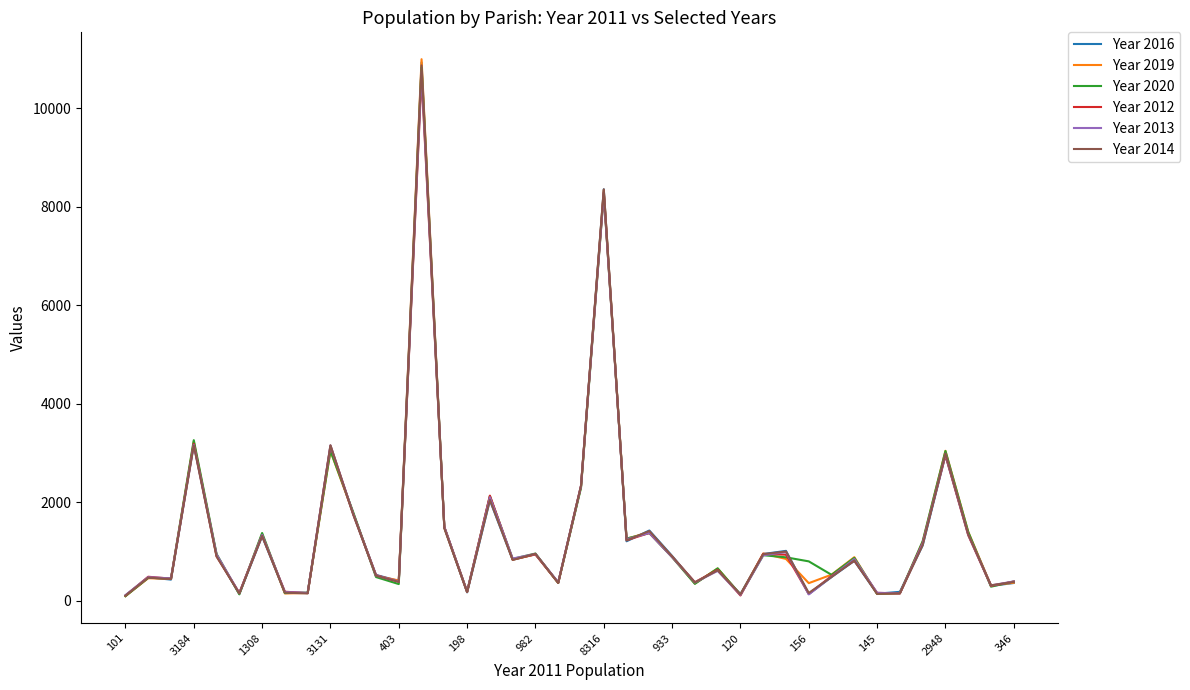

What is the greatest value displayed?

10992